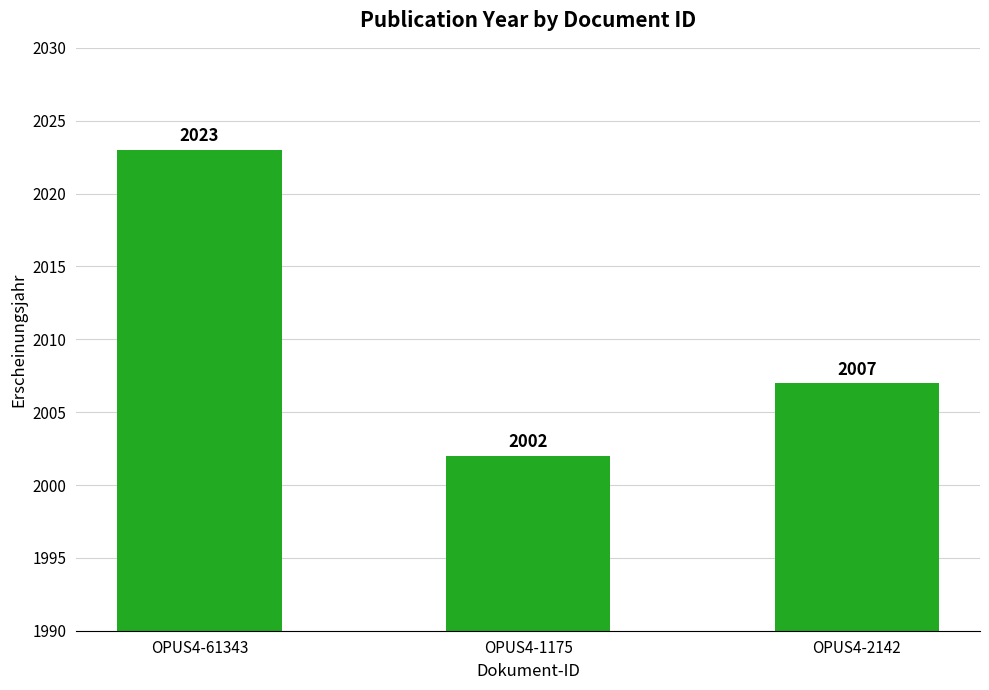

Count the number of data series in this chart.

1